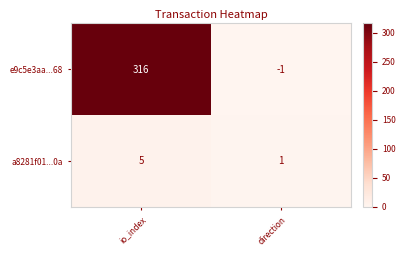

Which series changed the most between io_index and direction?

e9c5e3aa...68